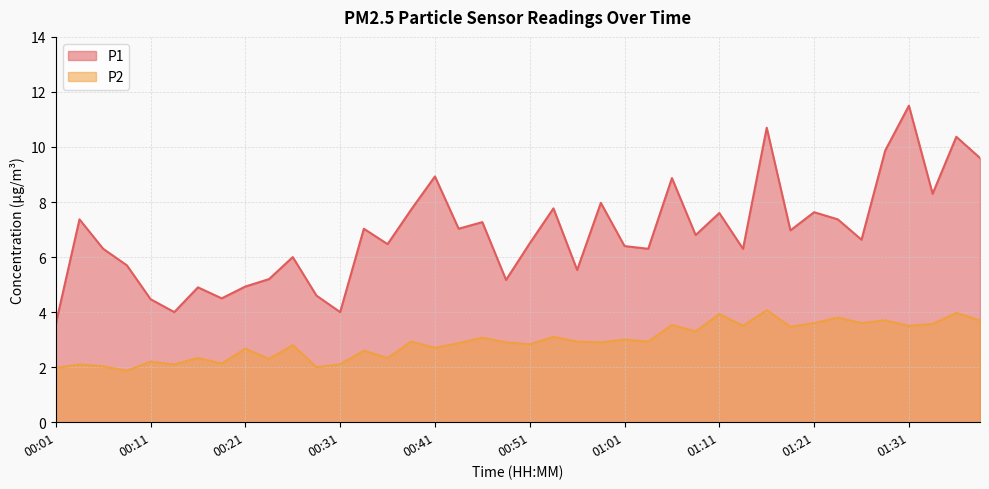

What is the minimum value shown in the chart?

1.9